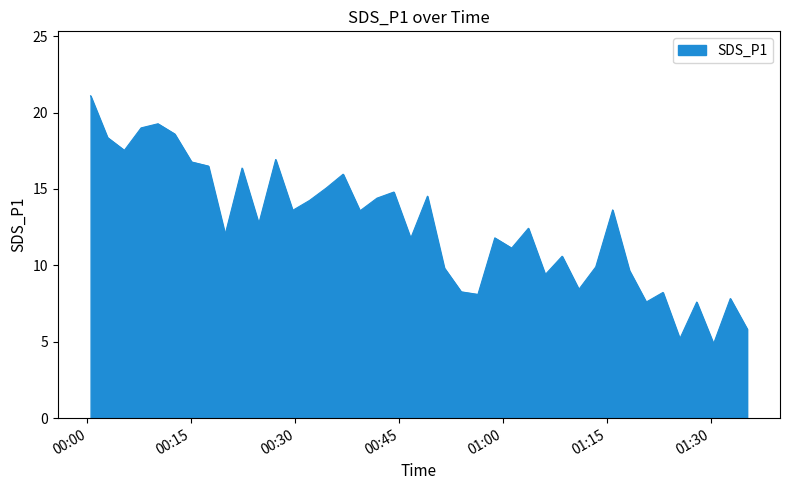

What is the greatest value displayed?

21.1